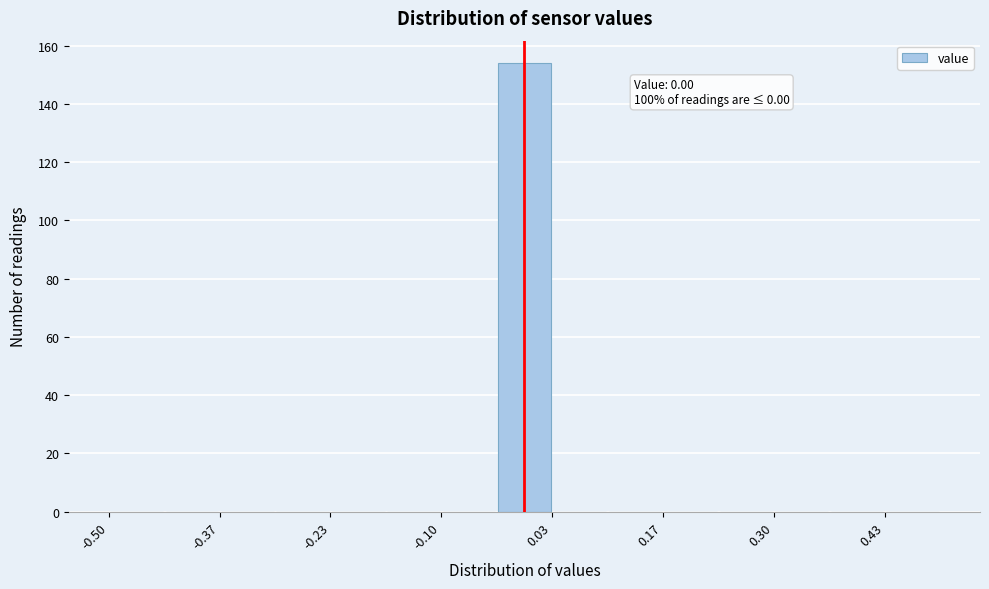

Read against the x-axis, roughly where is the centre of the tallest bar?

0.00